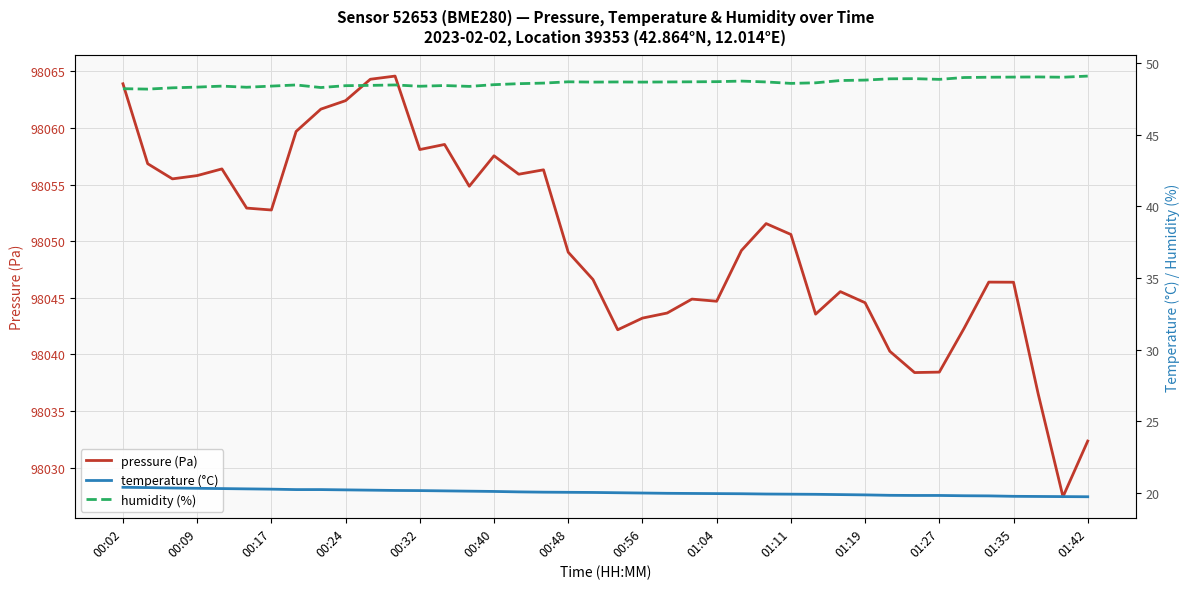

What is the lowest value of the pressure (Pa) series?

98027.4